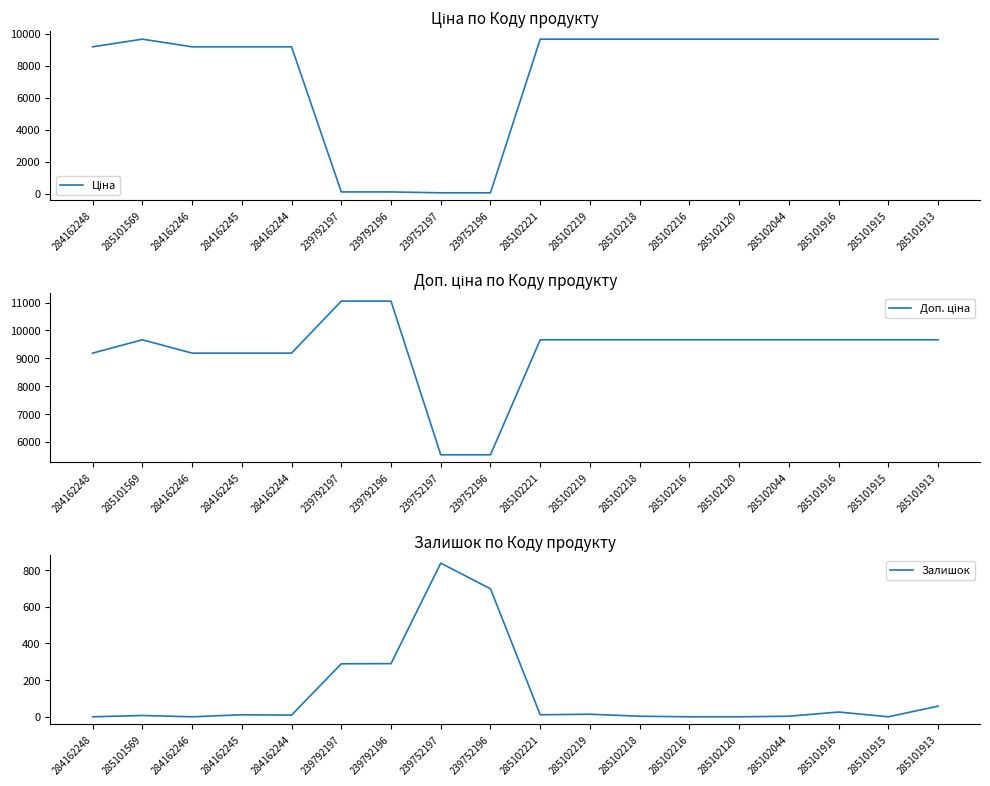

Does the chart display data point markers on the line(s)?

No